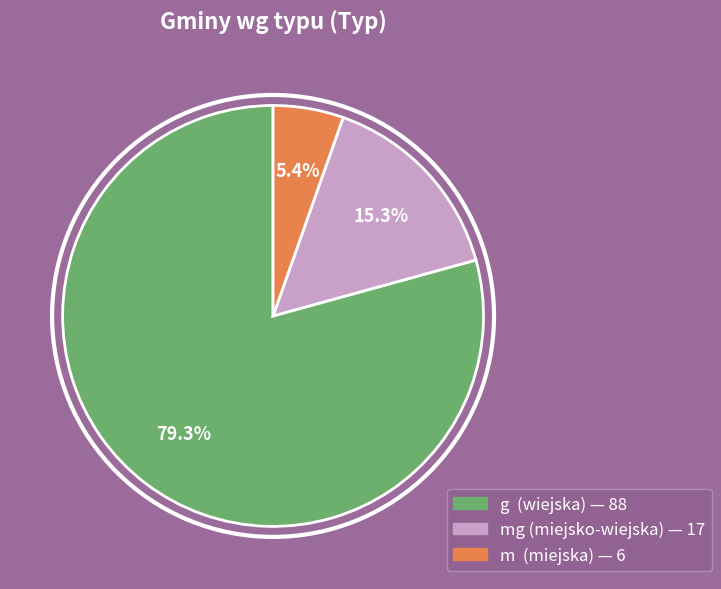

Does any single category account for the majority?

Yes